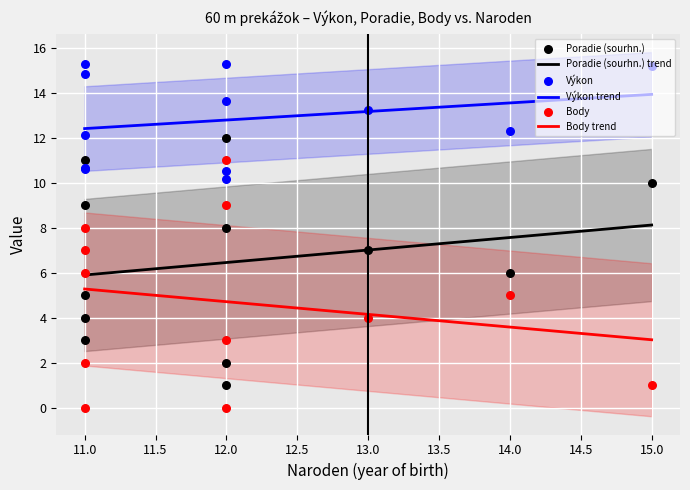

What is the lowest value of the Výkon trend series?

12.4